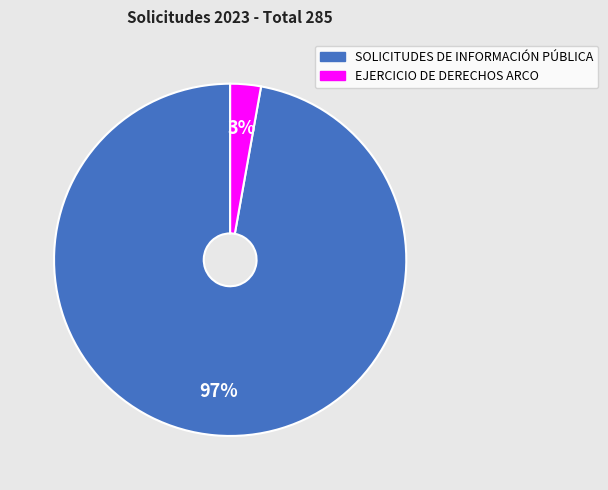

Between SOLICITUDES DE INFORMACIÓN PÚBLICA and EJERCICIO DE DERECHOS ARCO, which is larger?

SOLICITUDES DE INFORMACIÓN PÚBLICA